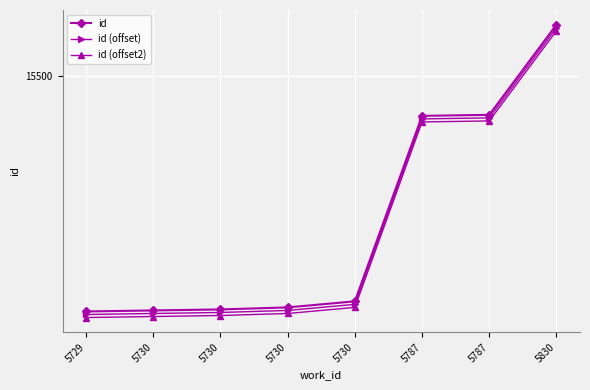

Reading left to right, what are all the values shown in this chart?

id: 15268	15269	15270	15272	15278	15461	15462	15551
id (offset): 15265	15266	15267	15269	15275	15458	15459	15548
id (offset2): 15262	15263	15264	15266	15272	15455	15456	15545